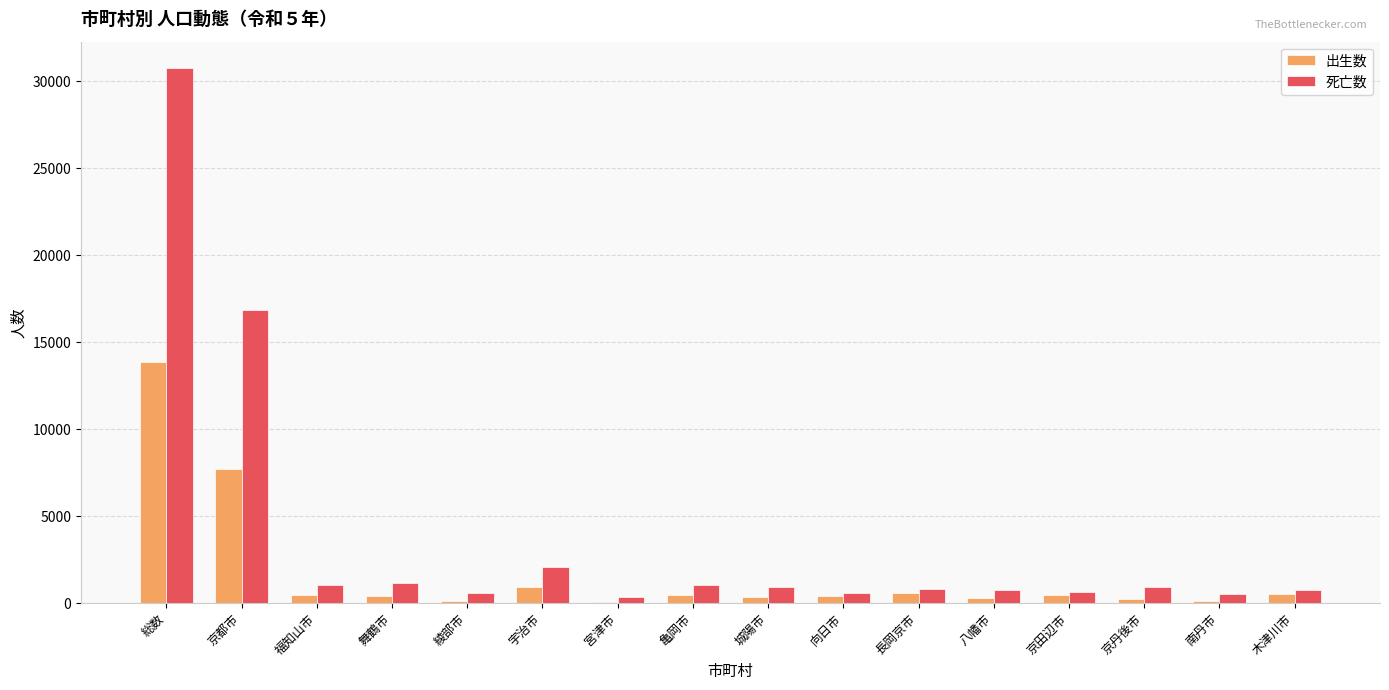

What is the total value across all series at 総数?

44617